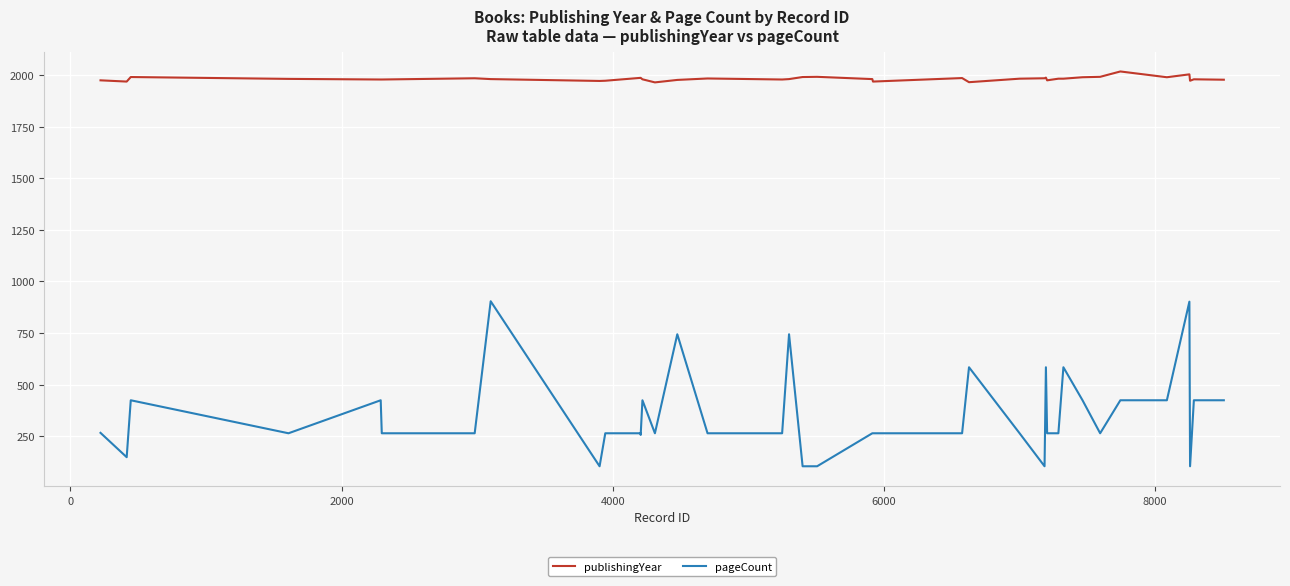

How many distinct data groups are displayed?

2